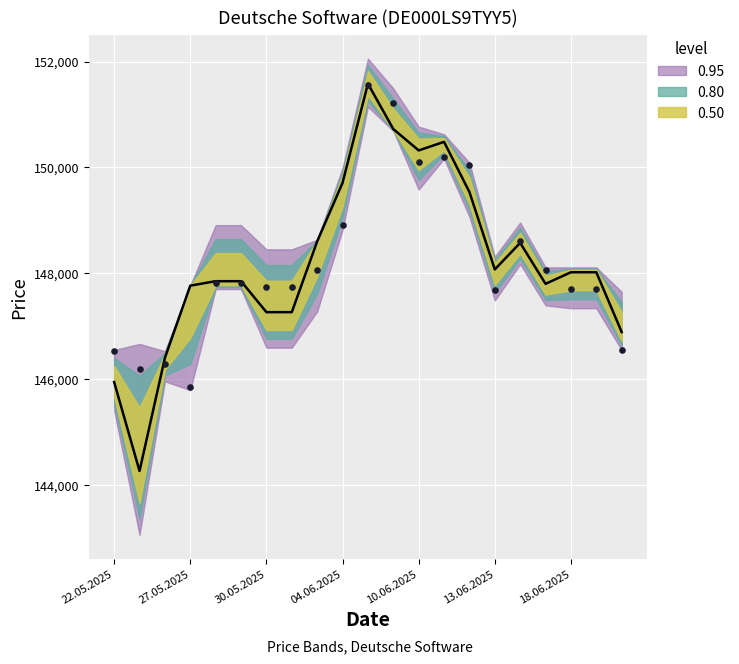

What is the total value across all series at 30.05.2025?

292698